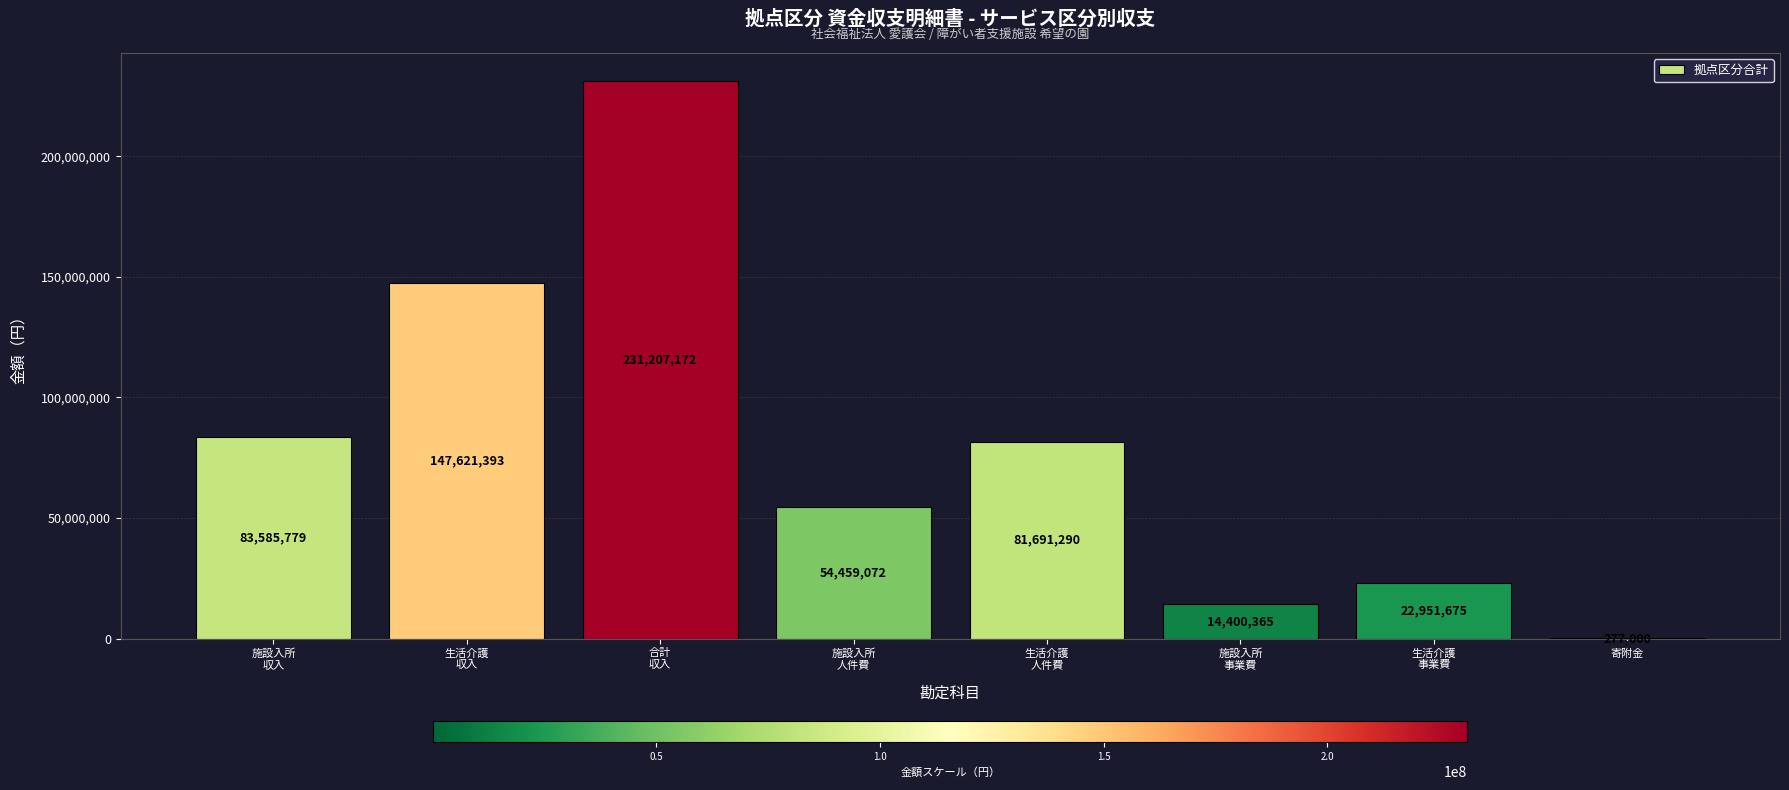

The chart shows a value of 14400365 at 施設入所
事業費. True or false?

True